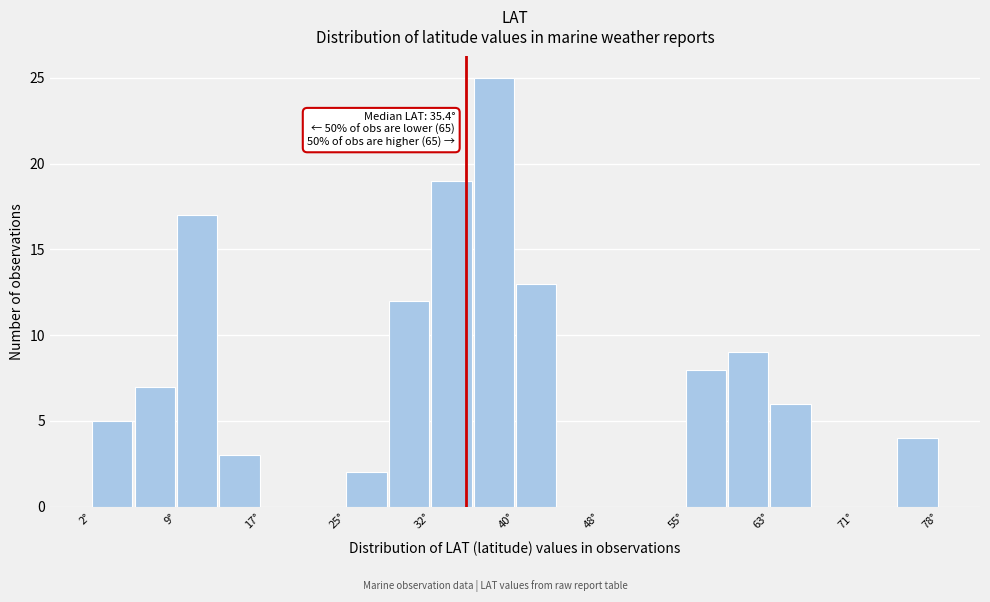

Read against the x-axis, roughly where is the centre of the tallest bar?

38